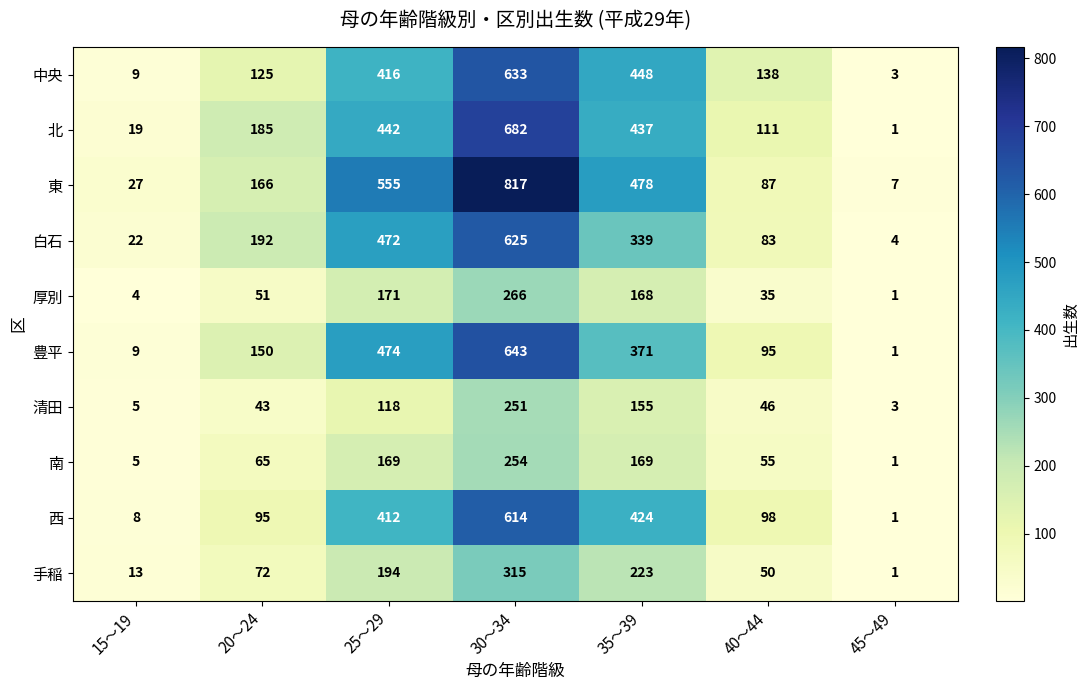

List the series in order of their peak value, lowest first.

清田, 南, 厚別, 手稲, 西, 白石, 中央, 豊平, 北, 東